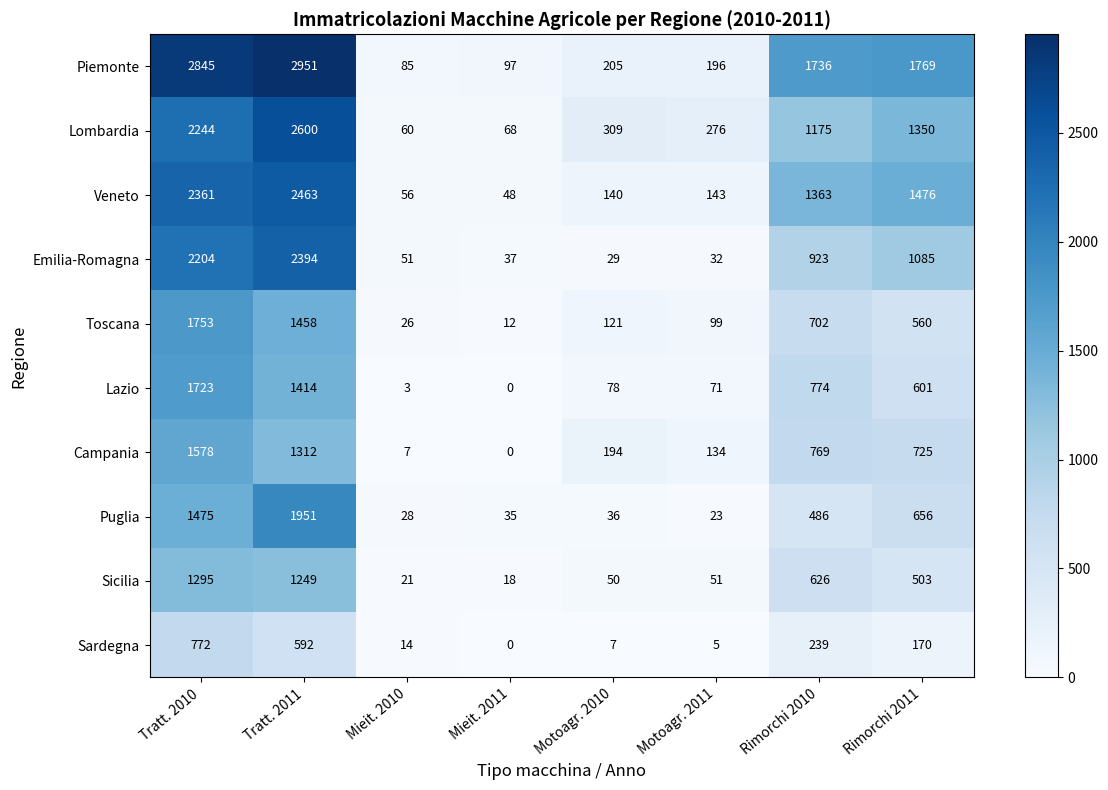

Between Tratt. 2010 and Tratt. 2011, which series saw the biggest shift?

Puglia